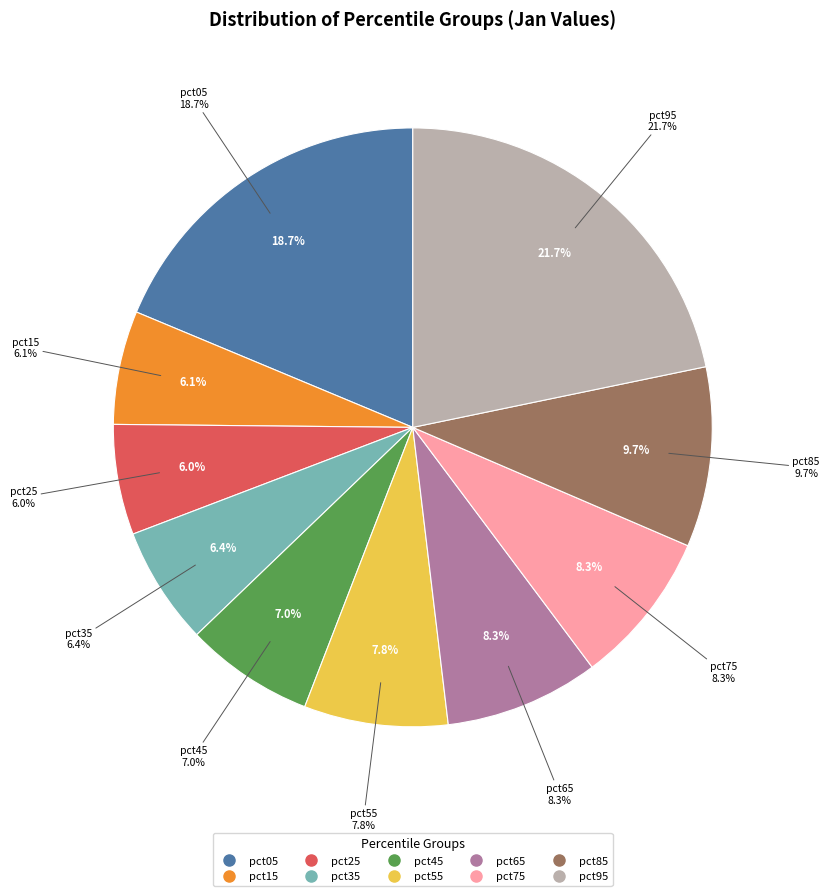

How many slices are in this pie chart?

10